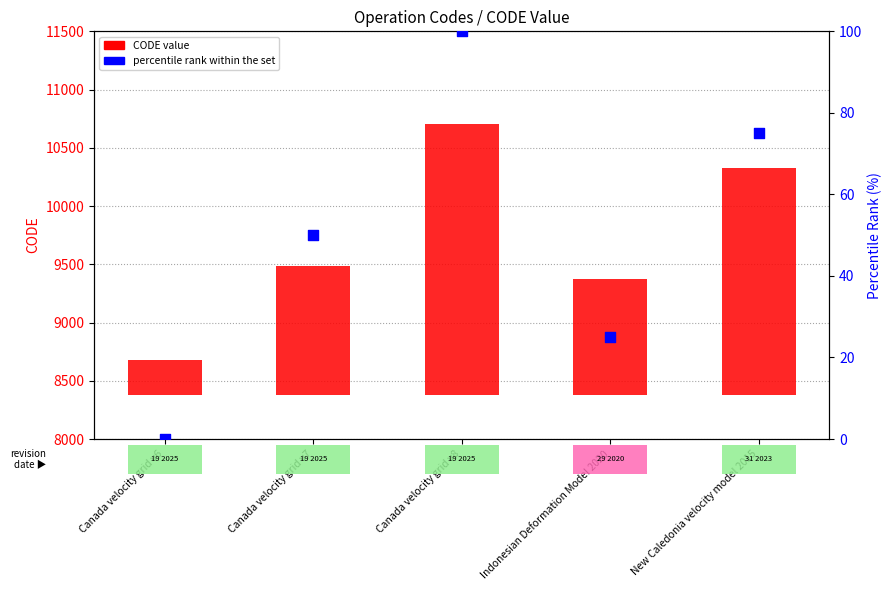

At which category is the sum across all series the highest?

Canada velocity grid v8